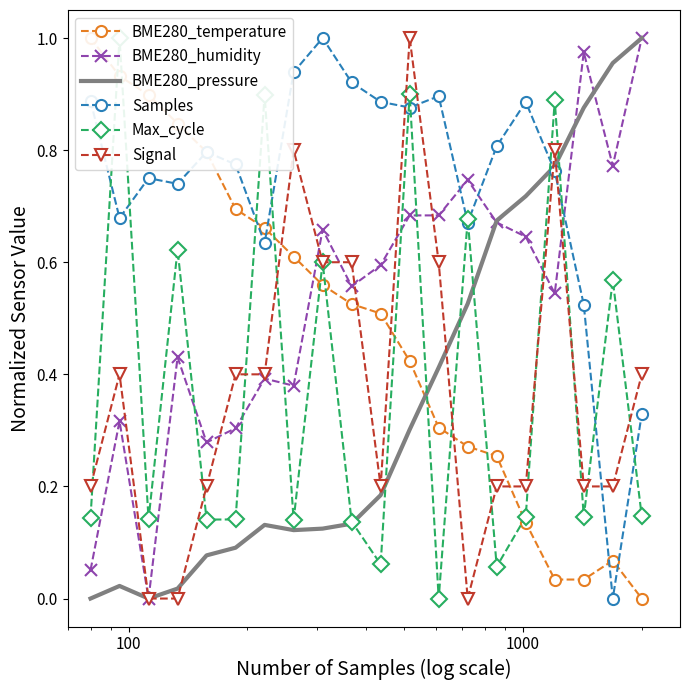

How many times do Signal and Samples cross each other?

5